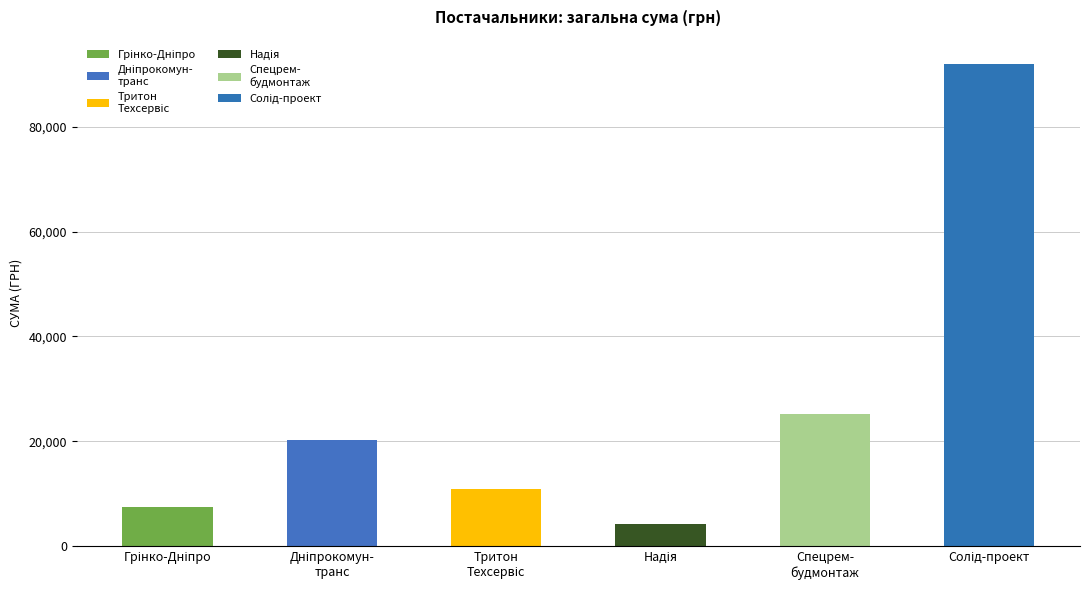

Count the number of values greater than 20188.

3